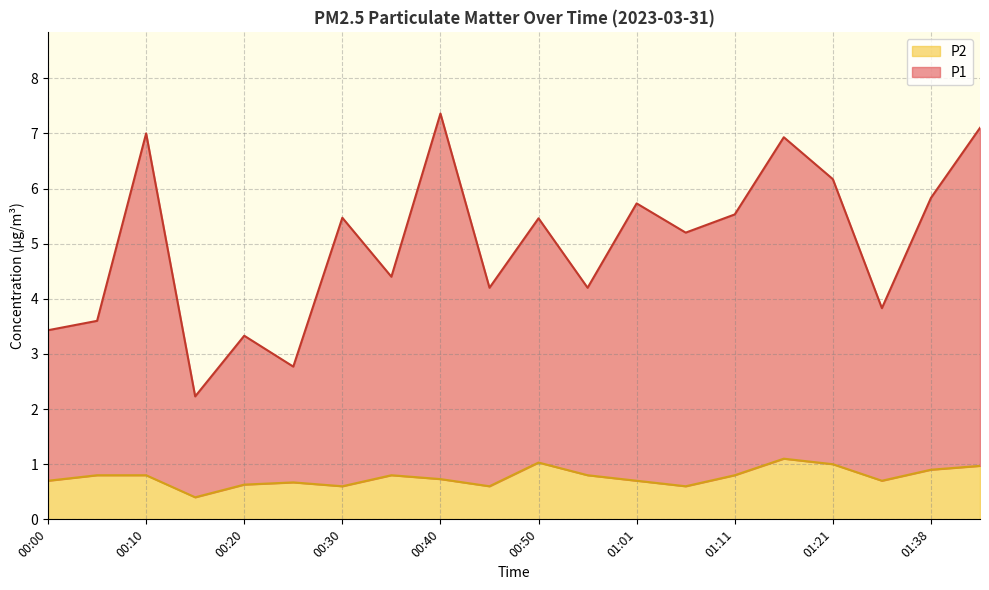

The P2 series shows 0.5 at 00:55. True or false?

False